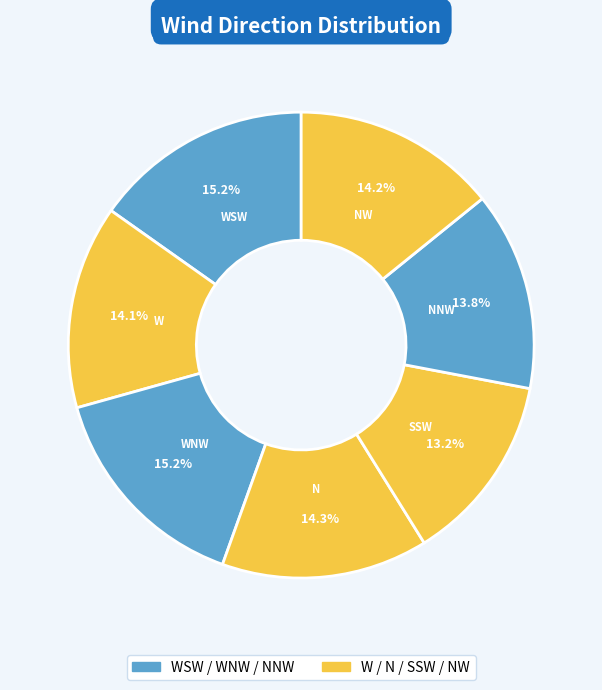

What is the smallest slice in the pie chart?

SSW